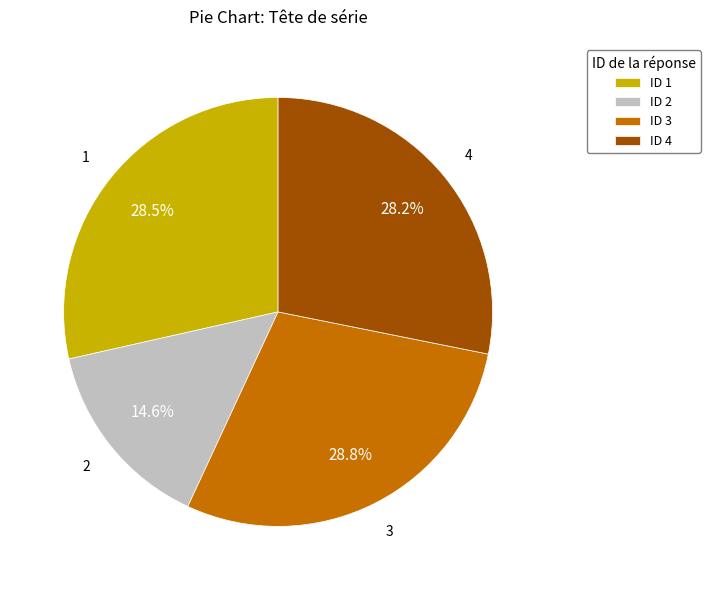

How much of the chart is everything except ID 4?

71.8%